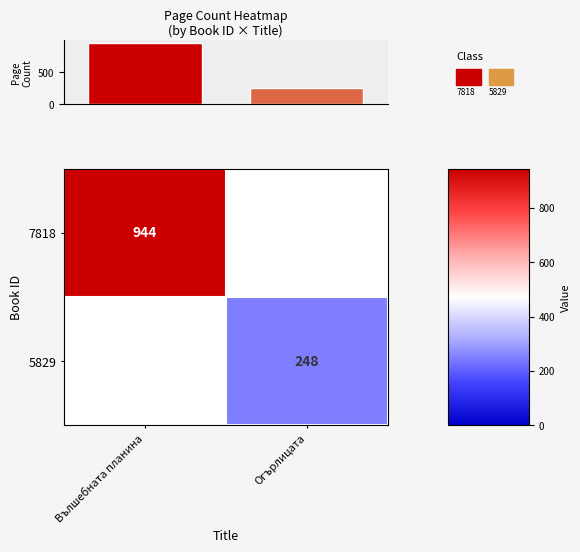

True or false: 5829 has a value of 248 at Огърлицата.

True